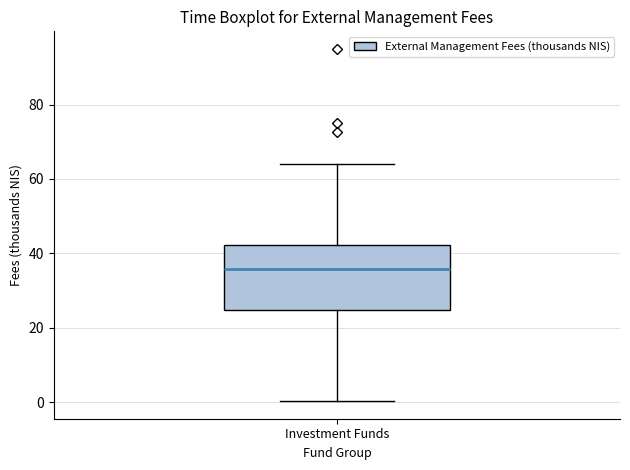

Read this box plot against the y-axis: the position of the median line, the range covered by the box, and the ends of both whiskers. The values are not printed on the chart, so give them approximately, as read against the axis.

median 36, box 24 to 42, whiskers 0 to 64